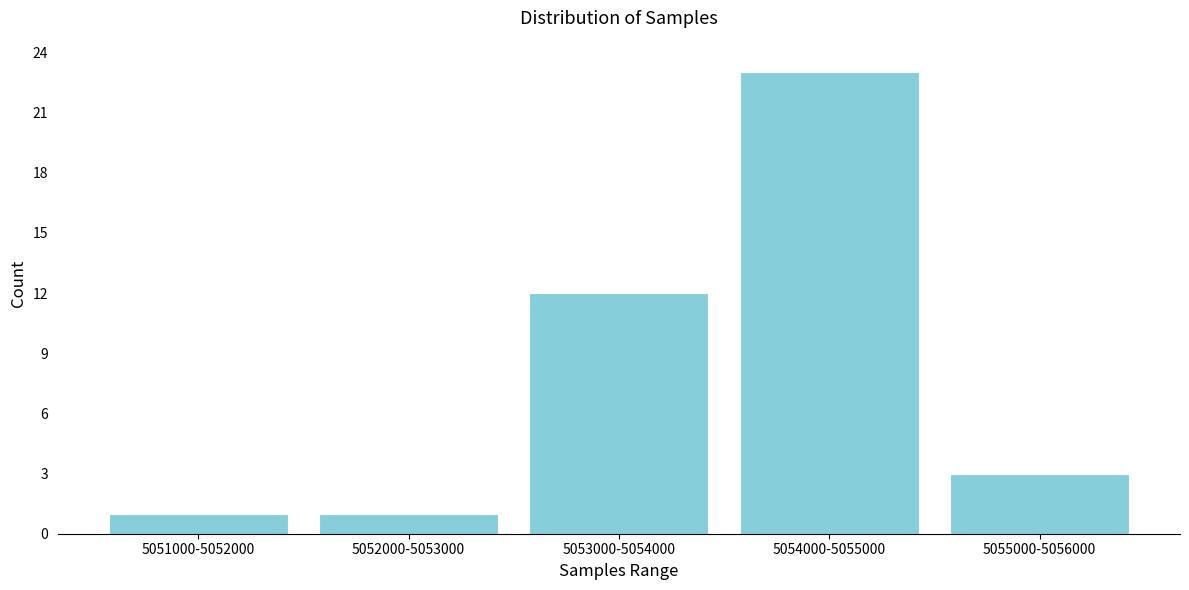

Reading left to right, extract all data points from this chart.

1	1	12	23	3